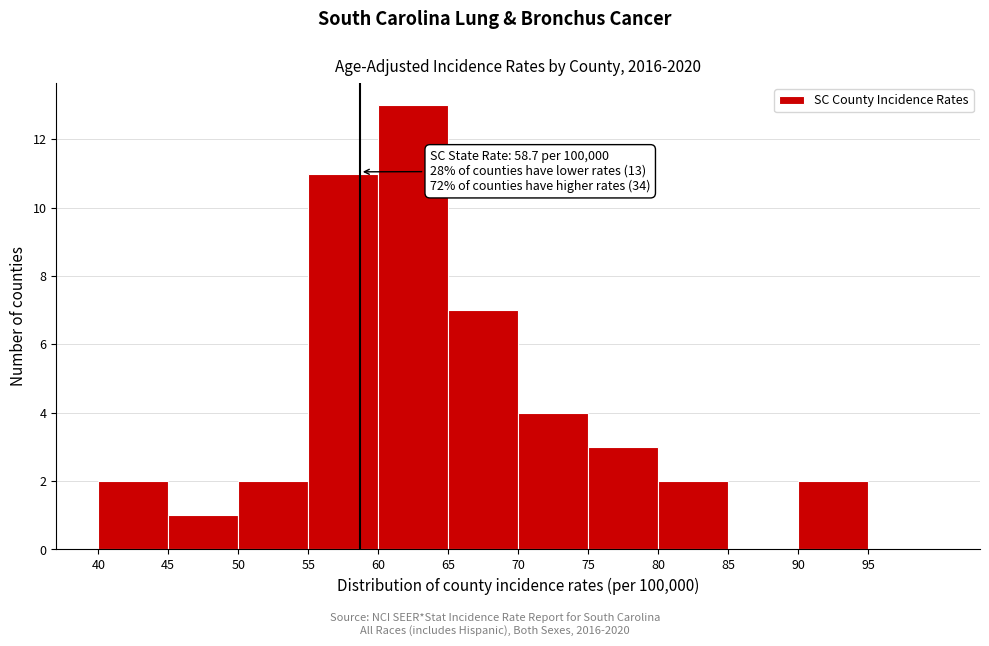

Over which range of the x-axis is the bar tallest?

60 to 65